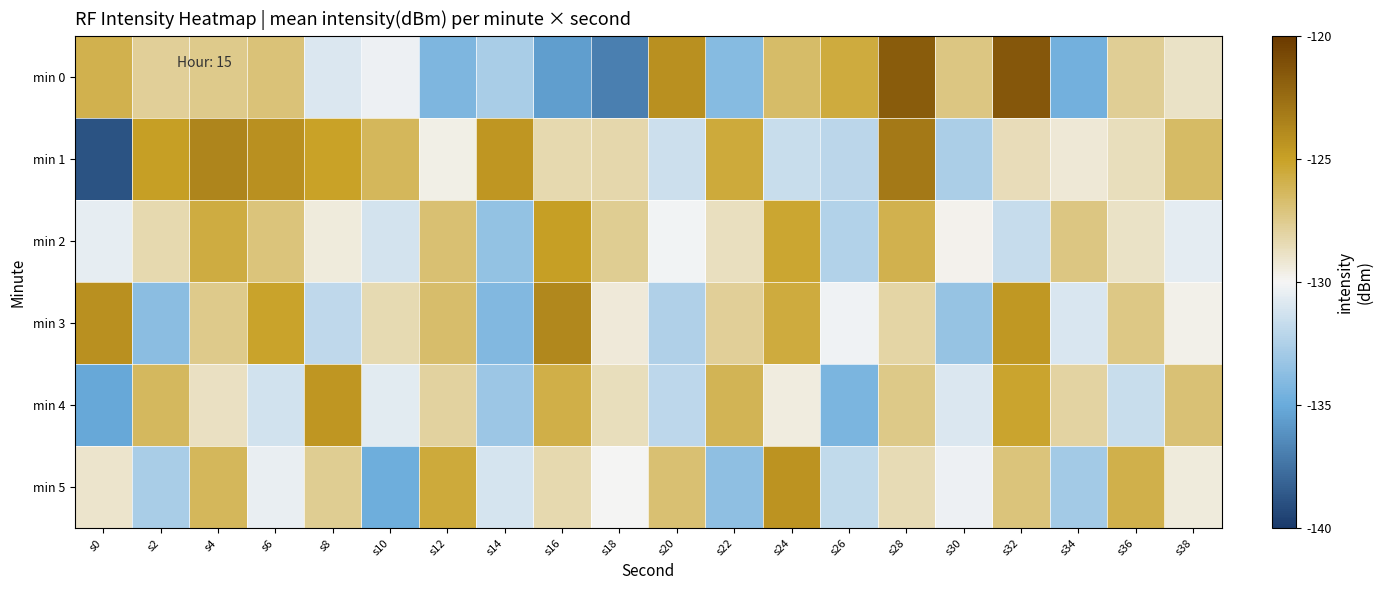

At which category is the sum across all series the highest?

s28